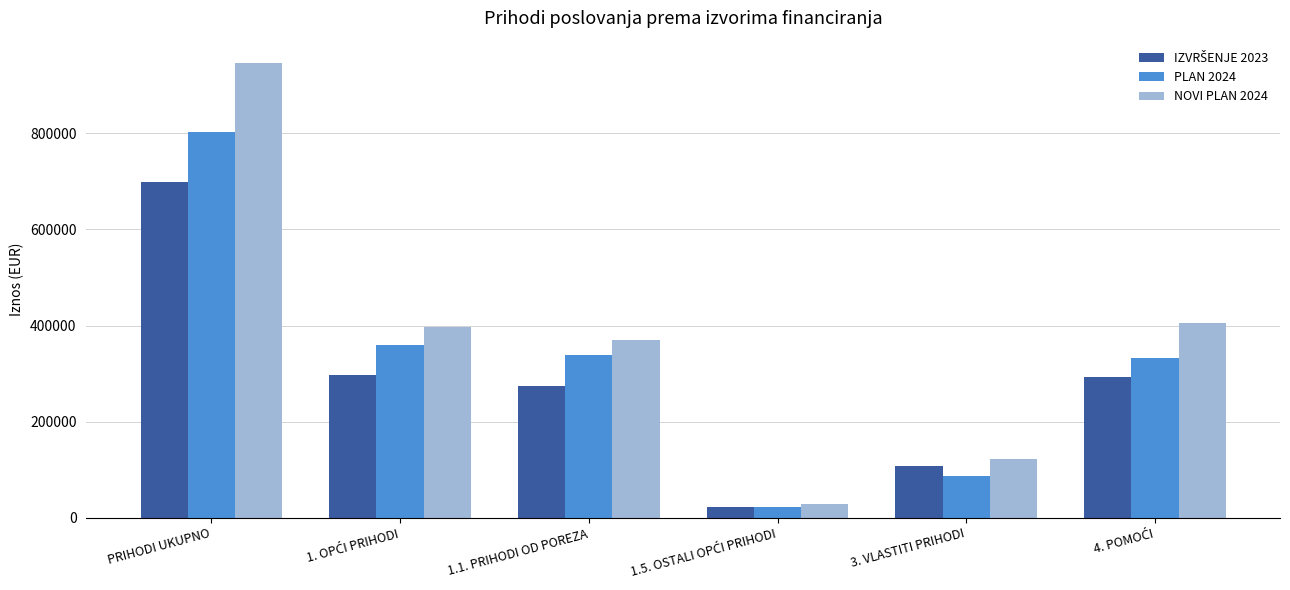

What is the minimum value shown in the chart?

21600.0